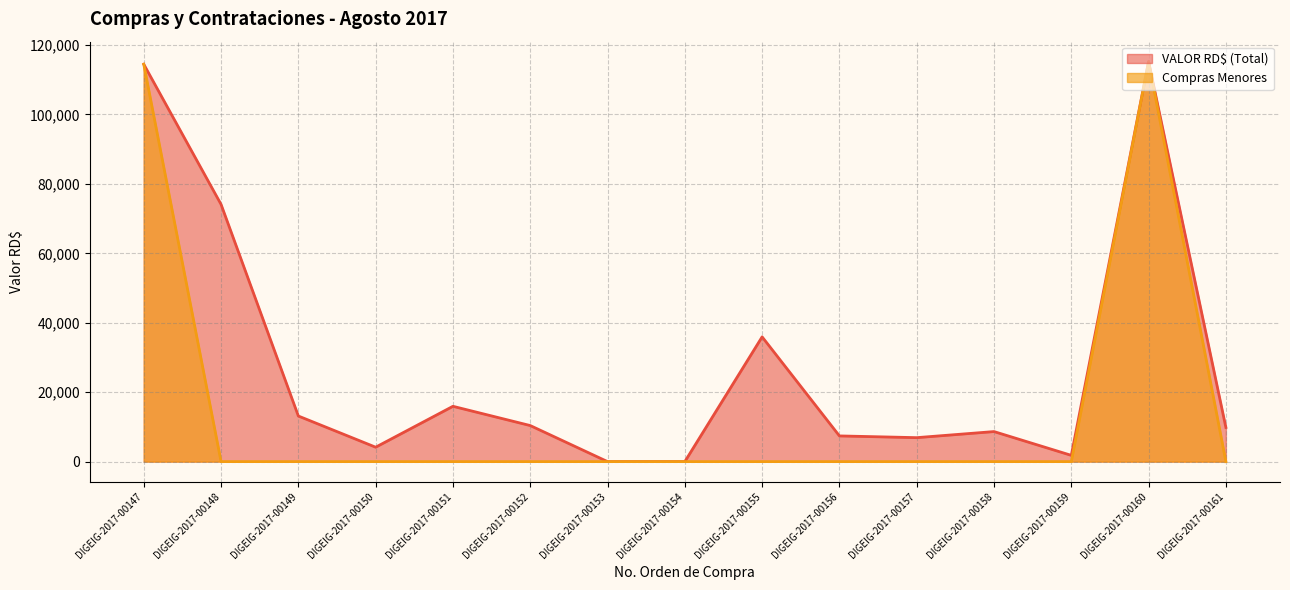

True or false: Compras Menores and VALOR RD$ cross at least once.

False